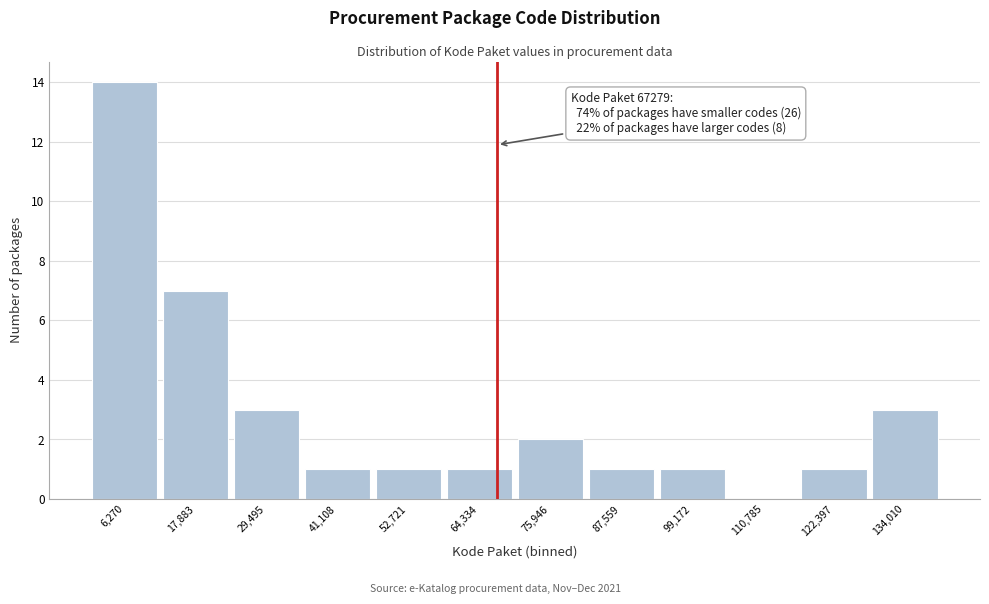

Over which range of the x-axis is the bar tallest?

0 to 12000